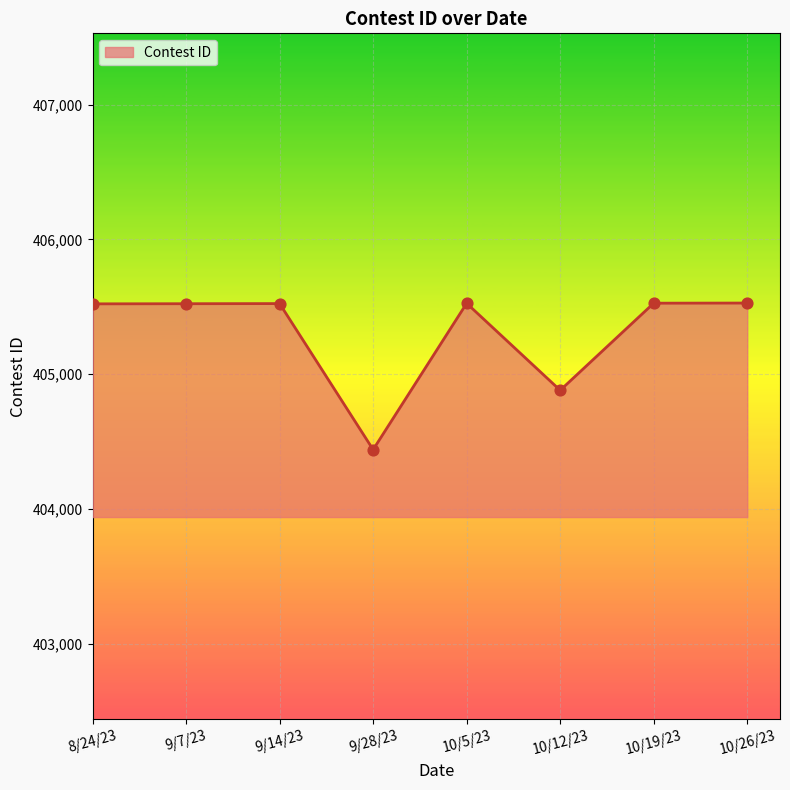

What is the change in value from 9/28/23 to 10/12/23?

+440